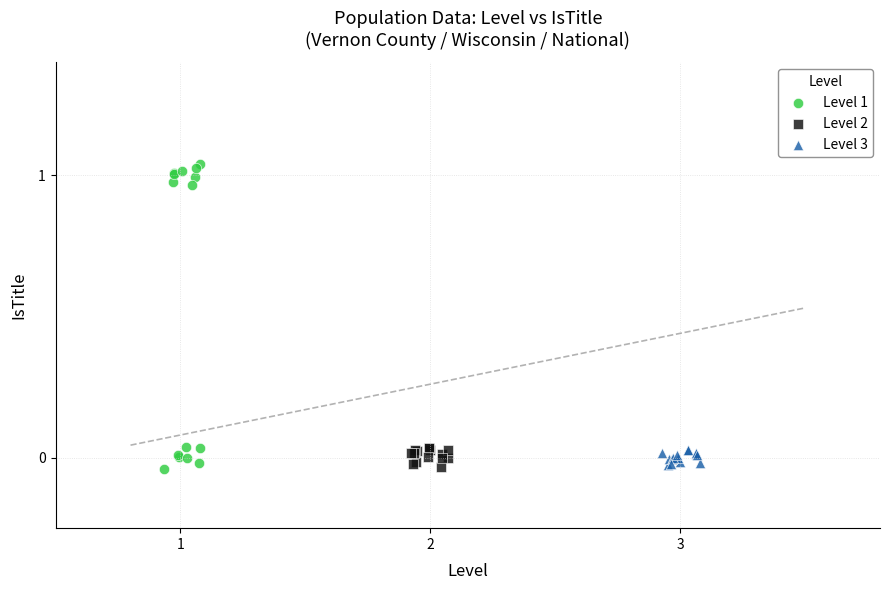

What are all the series names shown in the legend?

Level 1, Level 2, Level 3